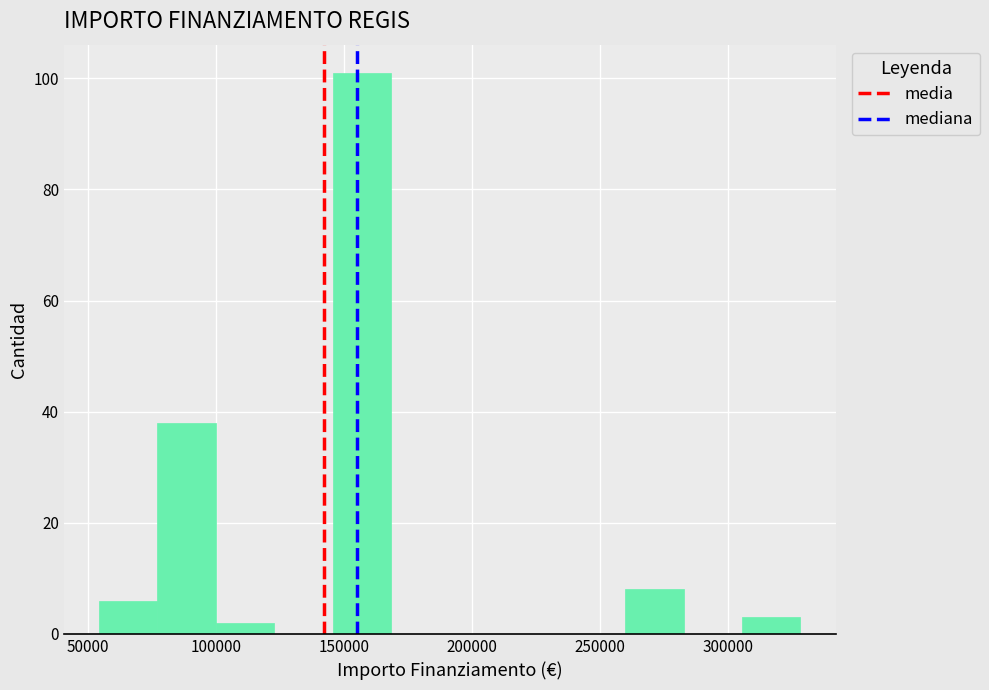

Reading left to right, transcribe this chart: for each bar, give the range it covers on the x-axis and its height. Neither the bar edges nor the heights are printed on the chart, so give them approximately, as read against the axes.

55000 to 75000: 6
75000 to 100000: 38
100000 to 125000: 2
125000 to 145000: 0
145000 to 170000: 102
170000 to 190000: 0
190000 to 215000: 0
215000 to 235000: 0
235000 to 260000: 0
260000 to 285000: 8
285000 to 305000: 0
305000 to 330000: 4